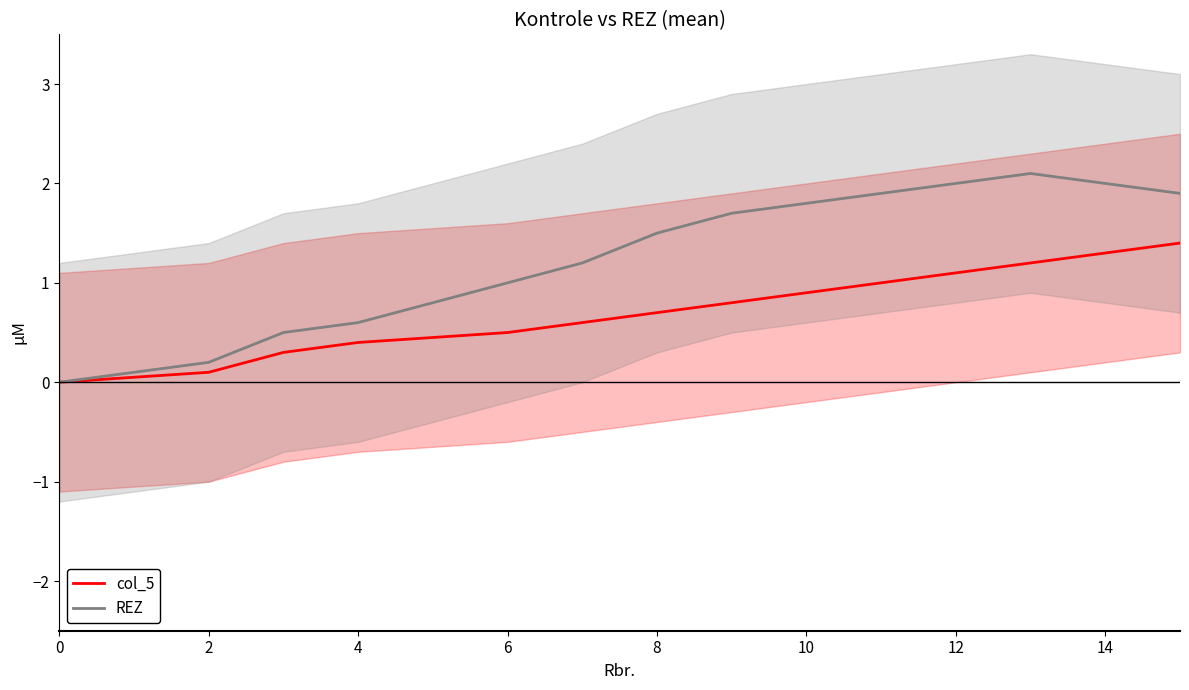

True or false: col_5 and REZ intersect in this chart.

False